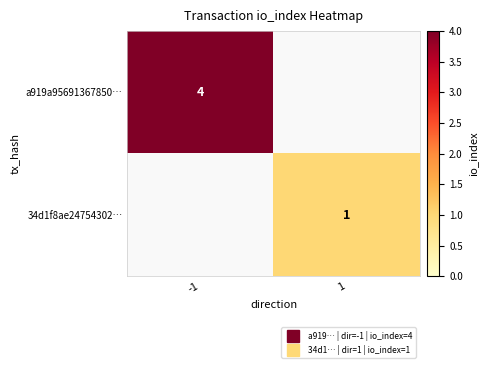

Which series has the widest spread of values?

a919a95691367850…